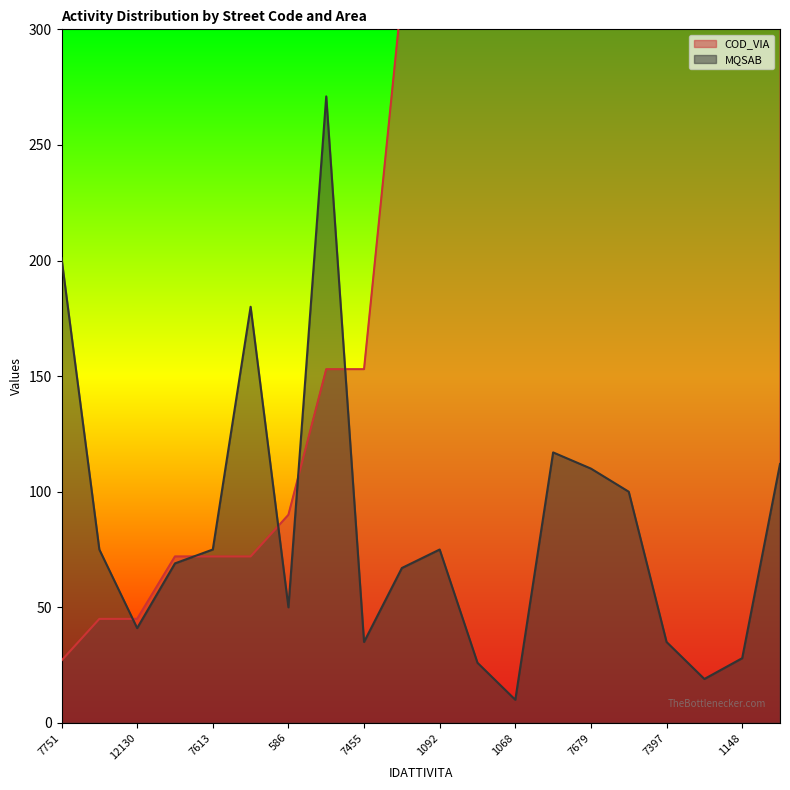

True or false: COD_VIA has a value of 89 at 7588.

False